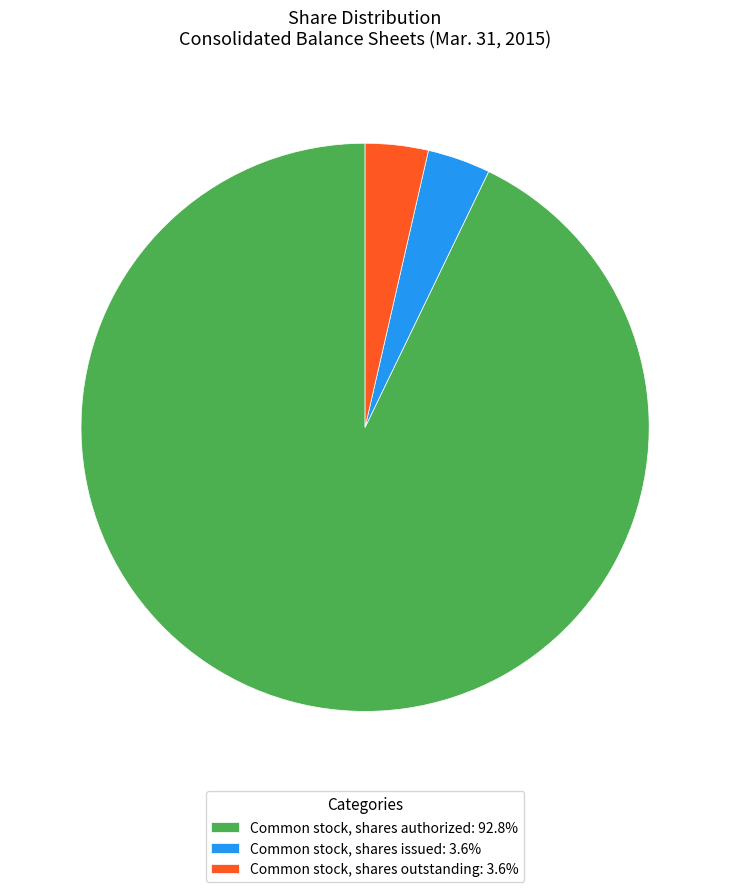

The Common stock, shares authorized slice represents 93% of the pie. True or false?

True